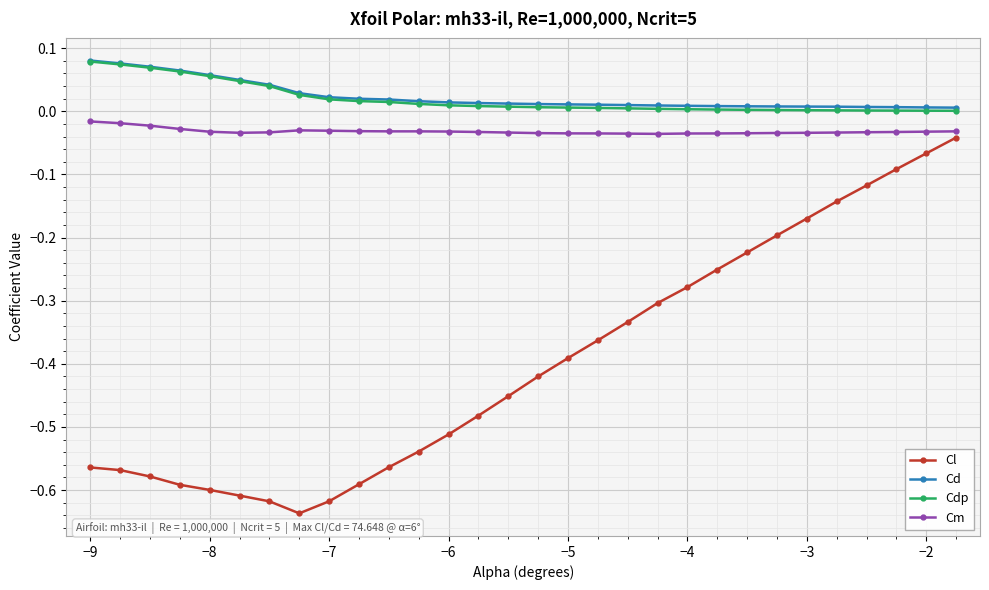

True or false: Cd and Cm cross at least once.

False